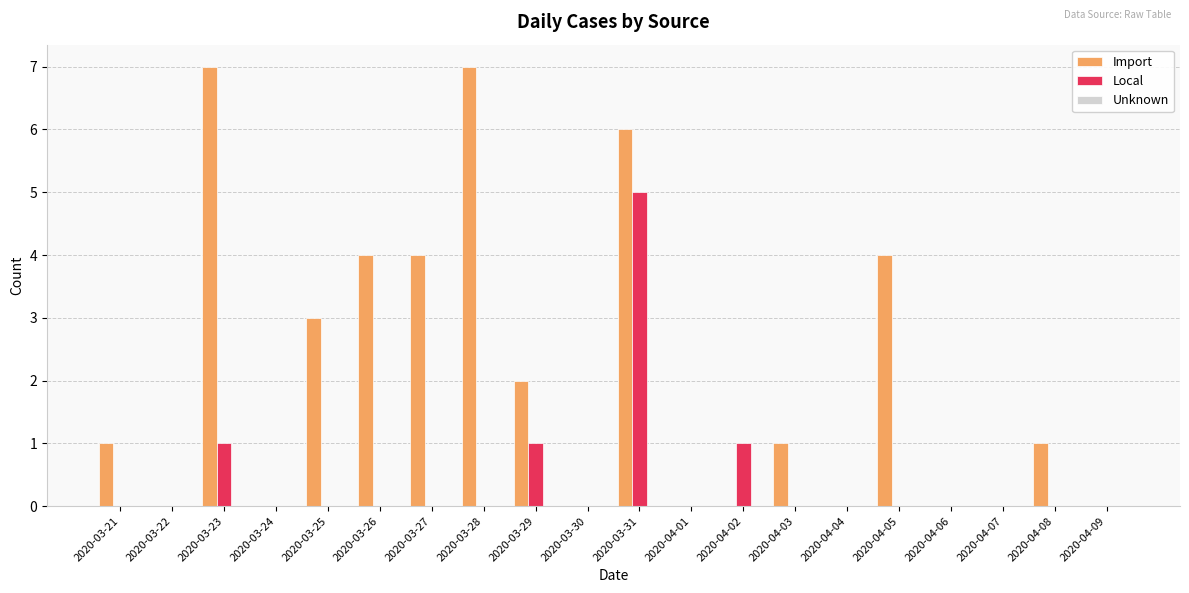

What is the difference between the Import values at 2020-04-08 and 2020-03-22?

1